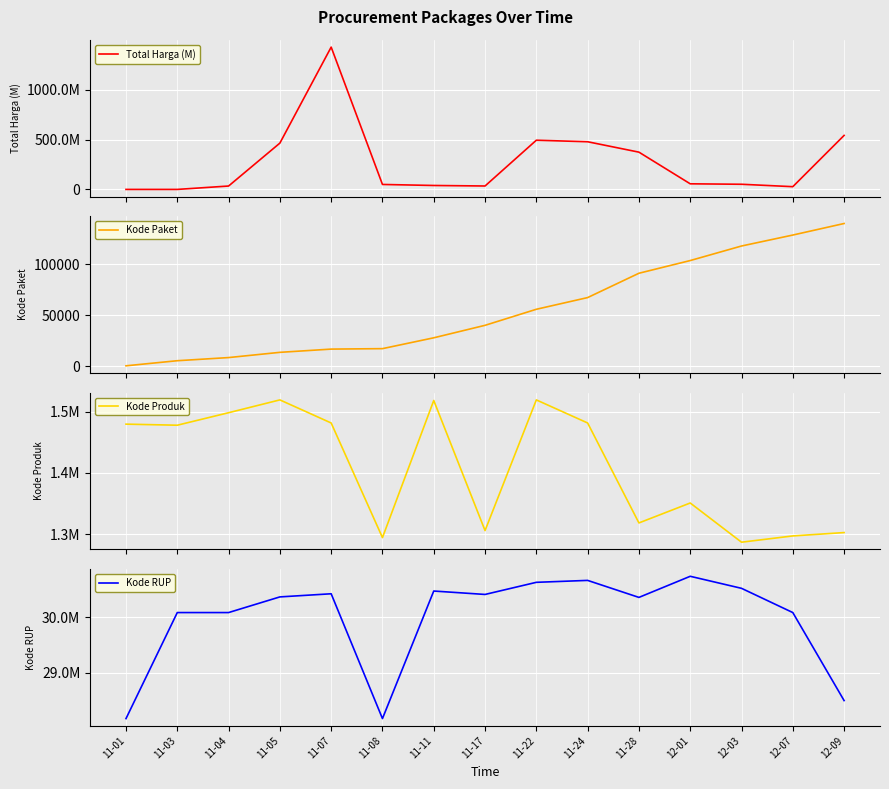

At which label does Kode RUP first exceed 30372232?

11-07